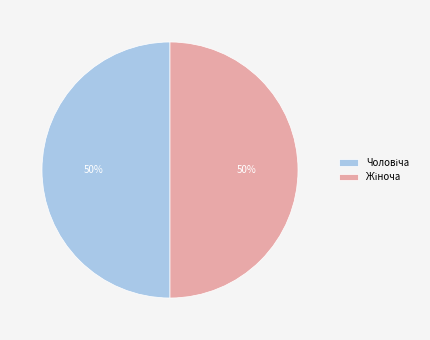

How many segments does this pie chart have?

2